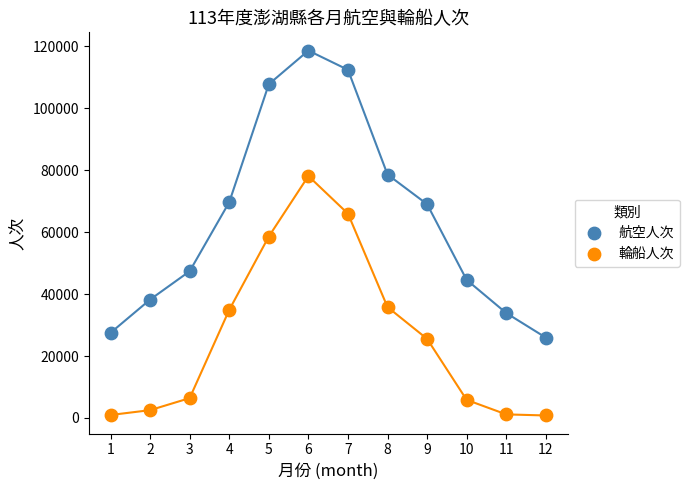

Which series has the largest Y range (max minus min)?

航空人次